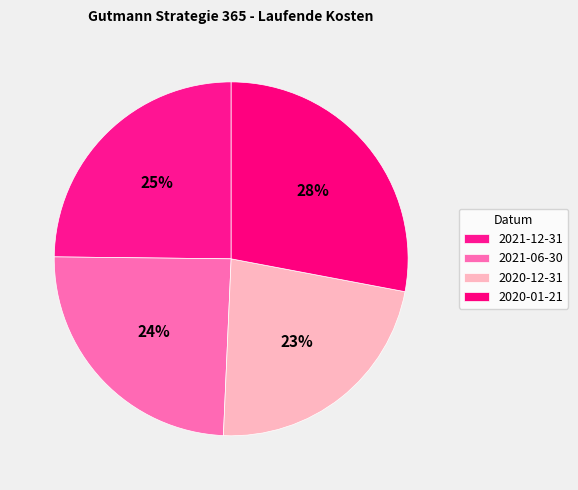

Which category has the smallest portion of the pie?

2020-12-31